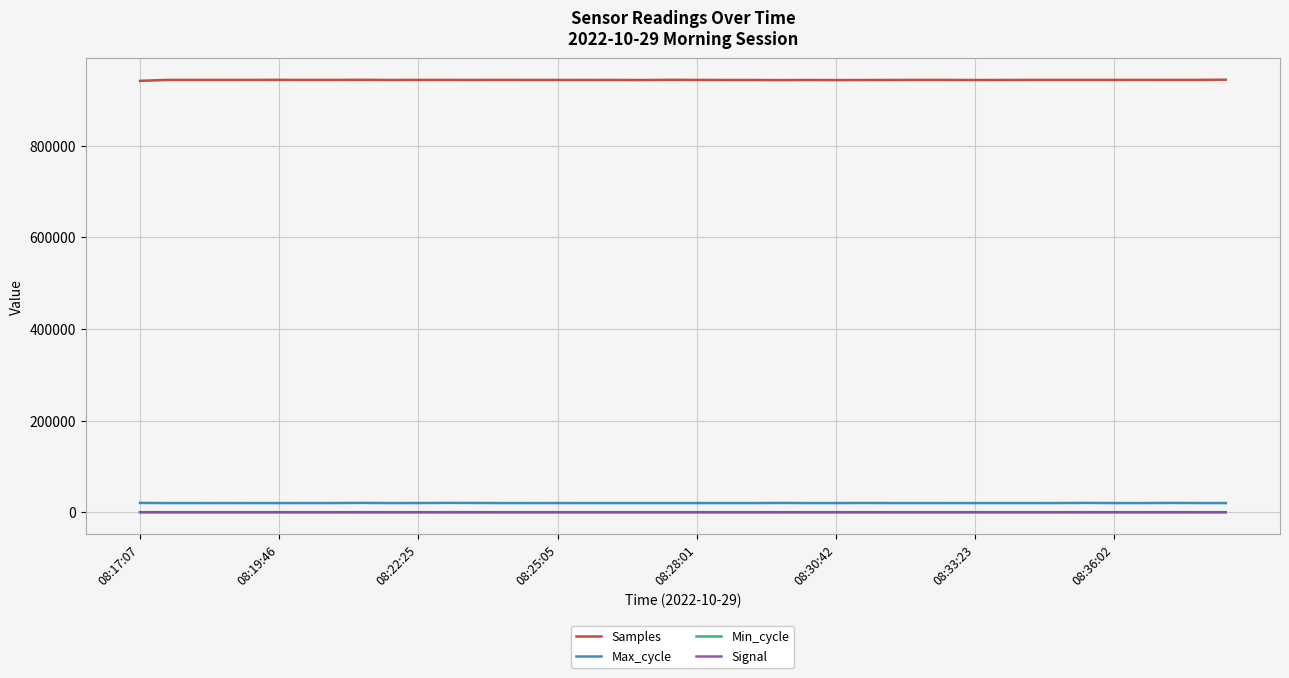

What is the highest value of the Samples series?

944204